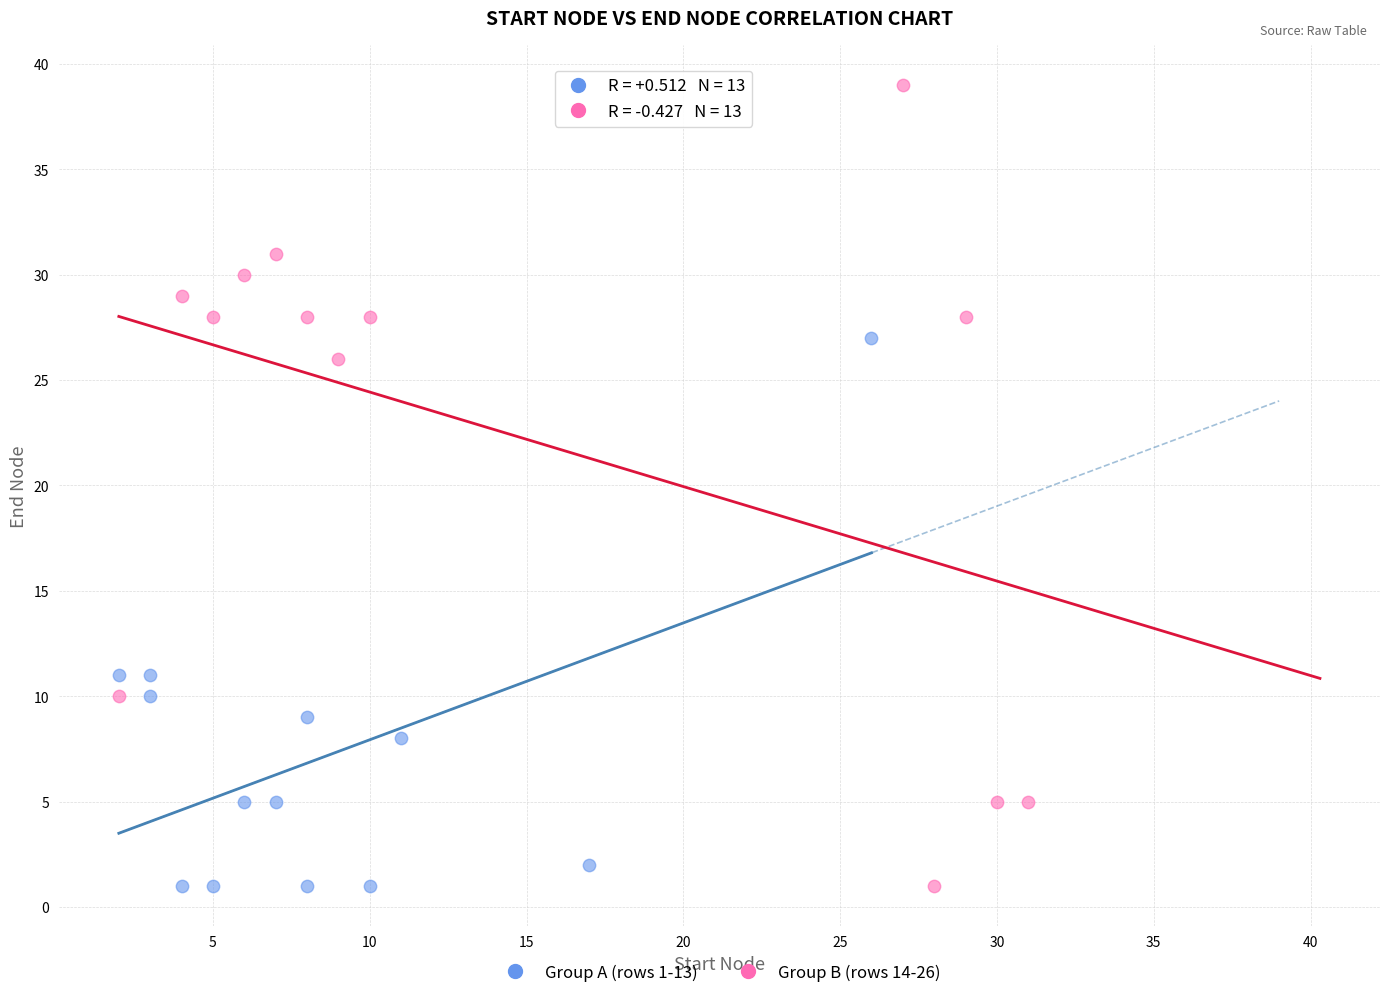

Which series has the largest Y range (max minus min)?

Group B (rows 14-26)